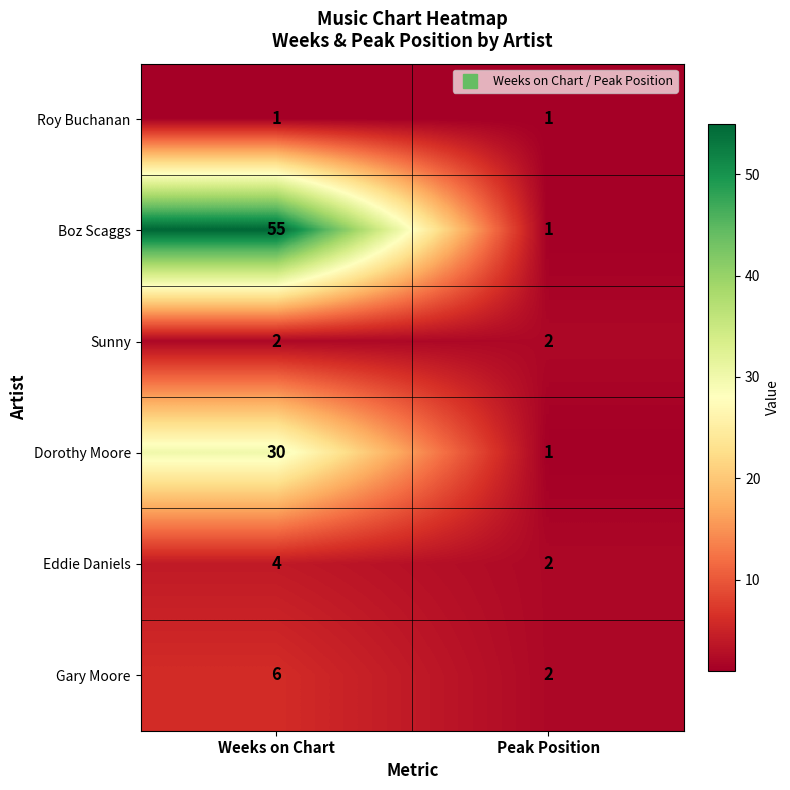

Reading left to right, list all the values displayed in this chart.

Roy Buchanan: 1	1
Boz Scaggs: 55	1
Sunny: 2	2
Dorothy Moore: 30	1
Eddie Daniels: 4	2
Gary Moore: 6	2